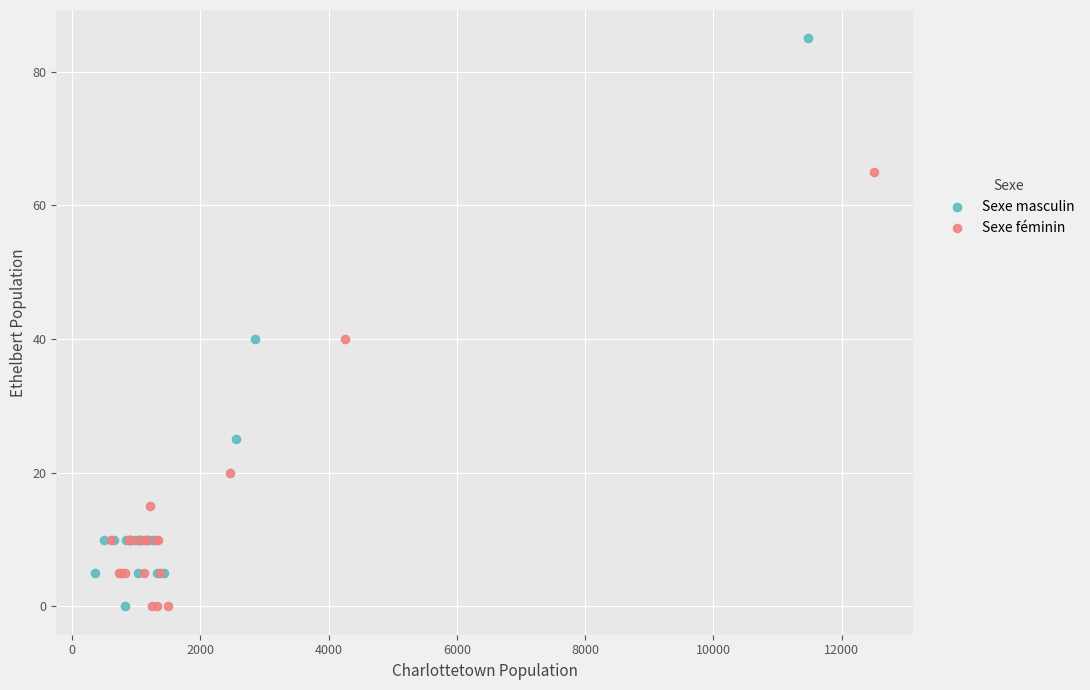

What are all the series names shown in the legend?

Sexe masculin, Sexe féminin